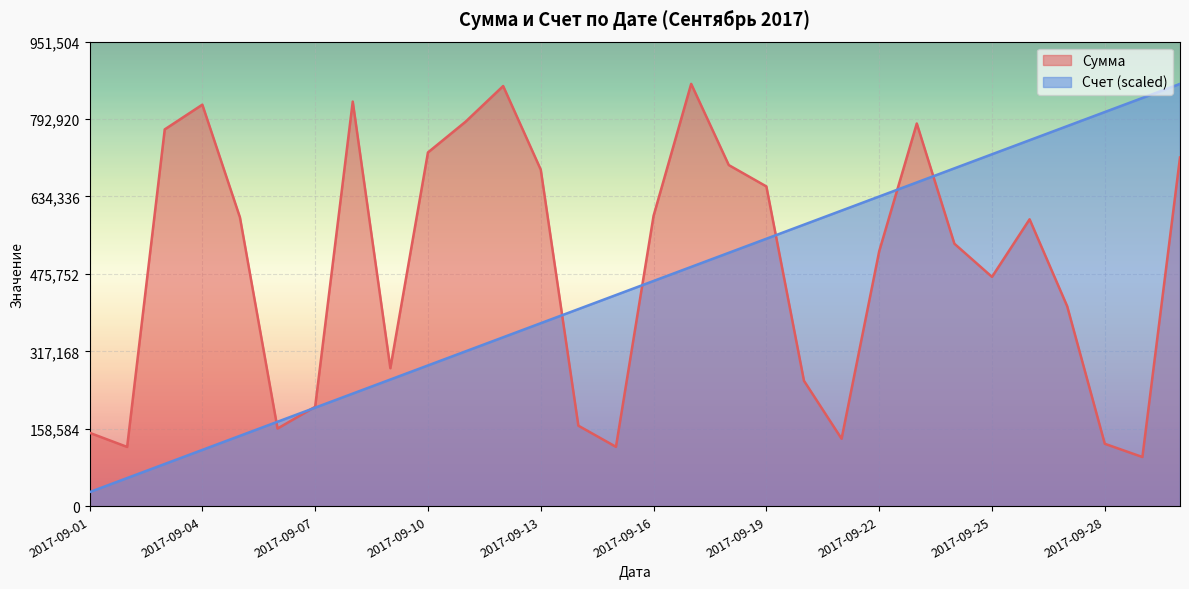

Rank the series by their maximum value, from lowest to highest.

Сумма, Счет